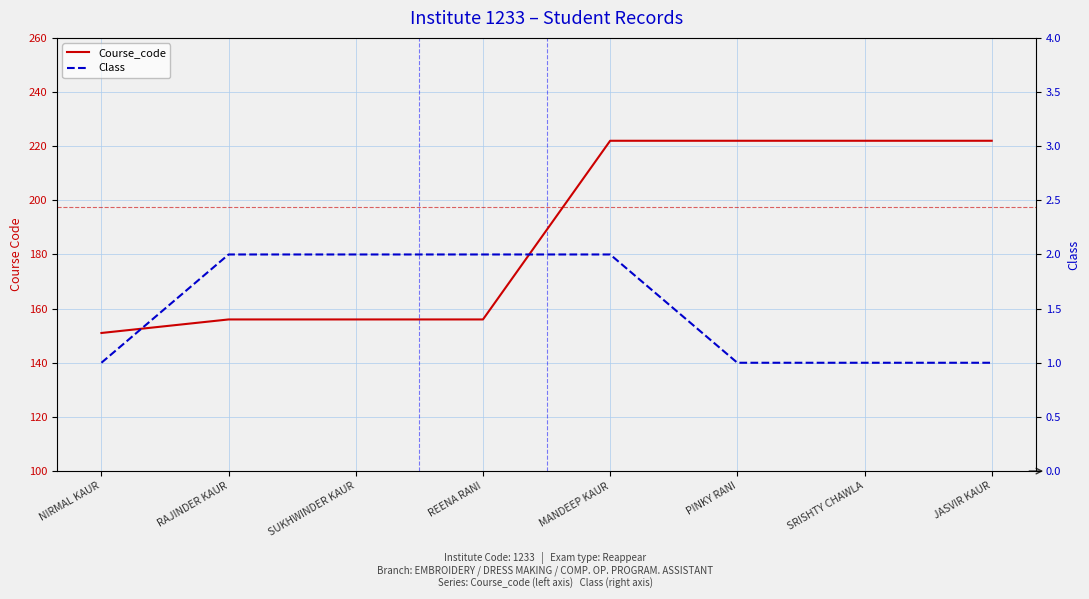

What is the label of the 4th point from the left?

REENA RANI